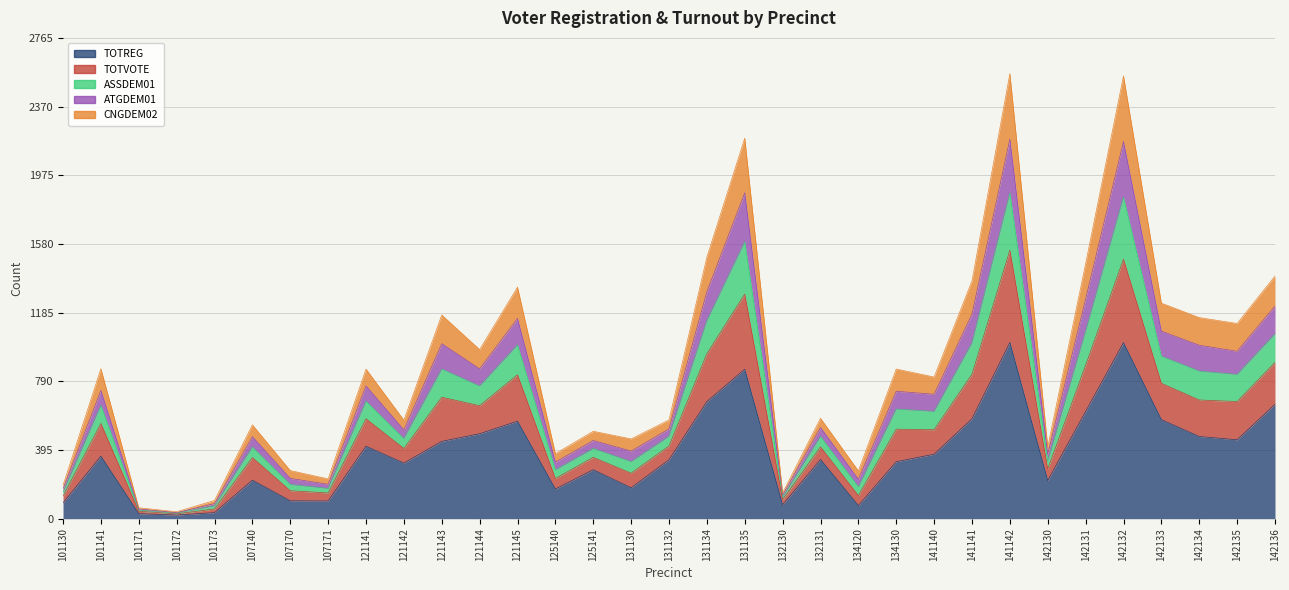

What are all the series names shown in the legend?

TOTREG, TOTVOTE, ASSDEM01, ATGDEM01, CNGDEM02